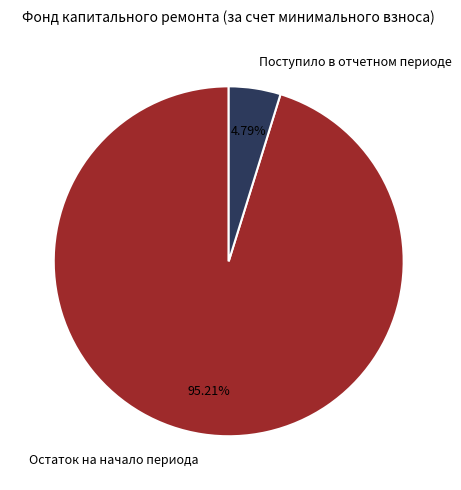

How many slices are in this pie chart?

2